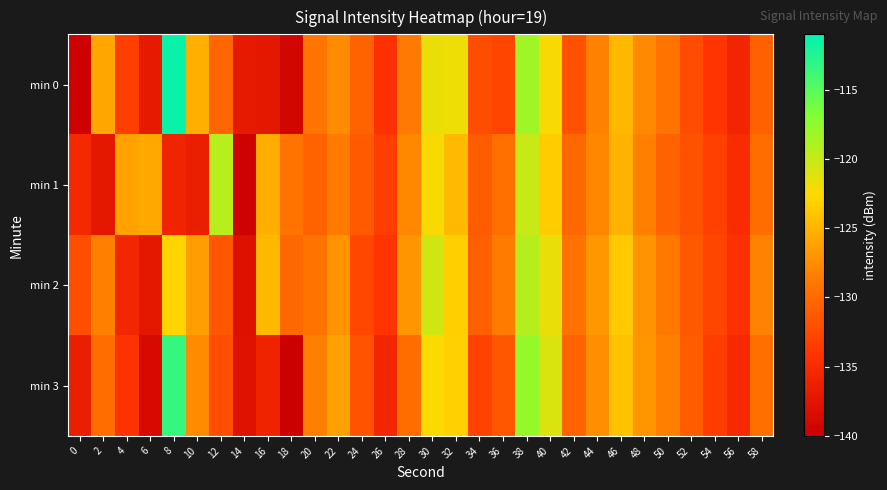

Reading left to right, what are all the values shown in this chart?

min 0: 0=-139.8	2=-125.9	4=-133.4	6=-137.0	8=-111.5	10=-125.3	12=-130.4	14=-137.0	16=-137.1	18=-139.2	20=-129.2	22=-127.6	24=-130.5	26=-134.4	28=-128.7	30=-121.7	32=-121.9	34=-132.1	36=-132.8	38=-118.3	40=-122.3	42=-131.9	44=-128.2	46=-124.7	48=-127.7	50=-129.2	52=-132.2	54=-134.1	56=-135.7	58=-130.7
min 1: 0=-135.3	2=-137.2	4=-126.1	6=-125.7	8=-135.9	10=-136.5	12=-119.4	14=-139.7	16=-125.4	18=-129.3	20=-130.5	22=-128.7	24=-131.2	26=-133.4	28=-127.8	30=-122.3	32=-124.6	34=-131.0	36=-129.5	38=-120.1	40=-123.4	42=-130.2	44=-127.9	46=-125.1	48=-128.4	50=-130.6	52=-131.8	54=-133.2	56=-134.9	58=-129.7
min 2: 0=-132.1	2=-128.4	4=-135.6	6=-137.2	8=-122.8	10=-126.4	12=-131.5	14=-138.0	16=-124.7	18=-130.1	20=-129.3	22=-127.0	24=-132.6	26=-134.1	28=-126.9	30=-120.5	32=-123.2	34=-130.8	36=-128.6	38=-119.3	40=-121.7	42=-129.4	44=-126.8	46=-123.5	48=-127.1	50=-128.9	52=-131.3	54=-132.7	56=-134.4	58=-128.2
min 3: 0=-136.5	2=-129.8	4=-134.2	6=-138.7	8=-113.4	10=-127.6	12=-132.1	14=-137.8	16=-135.9	18=-140.0	20=-128.4	22=-126.2	24=-131.7	26=-135.6	28=-129.8	30=-122.4	32=-123.1	34=-133.0	36=-131.5	38=-117.8	40=-121.0	42=-130.5	44=-127.4	46=-124.1	48=-126.9	50=-128.3	52=-131.0	54=-133.4	56=-135.1	58=-129.6